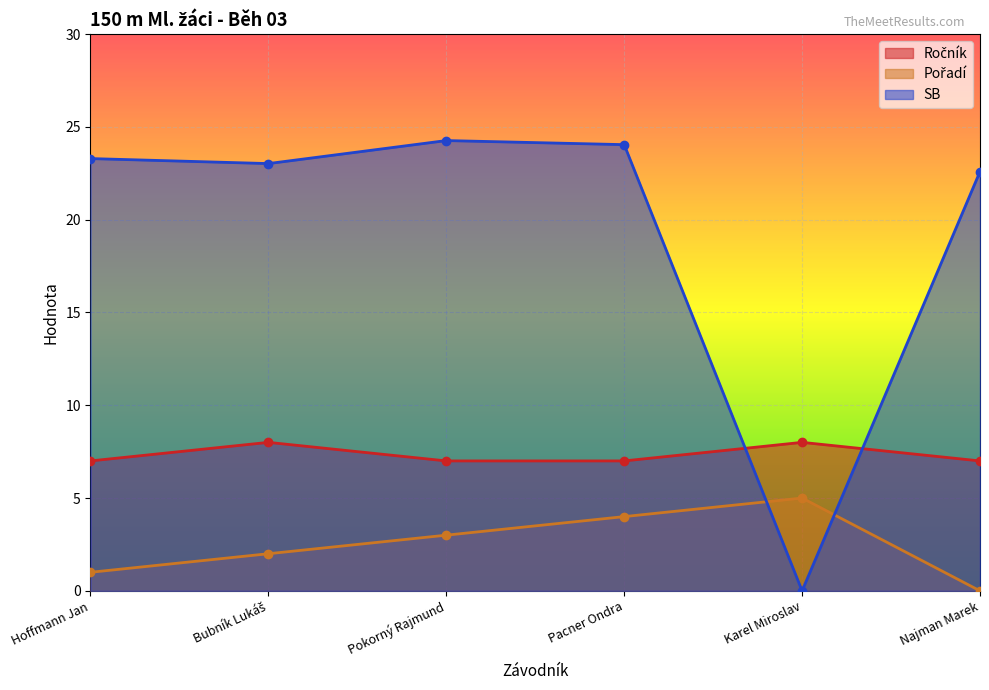

Rank the series at Najman Marek from lowest to highest value.

Pořadí, Ročník, SB